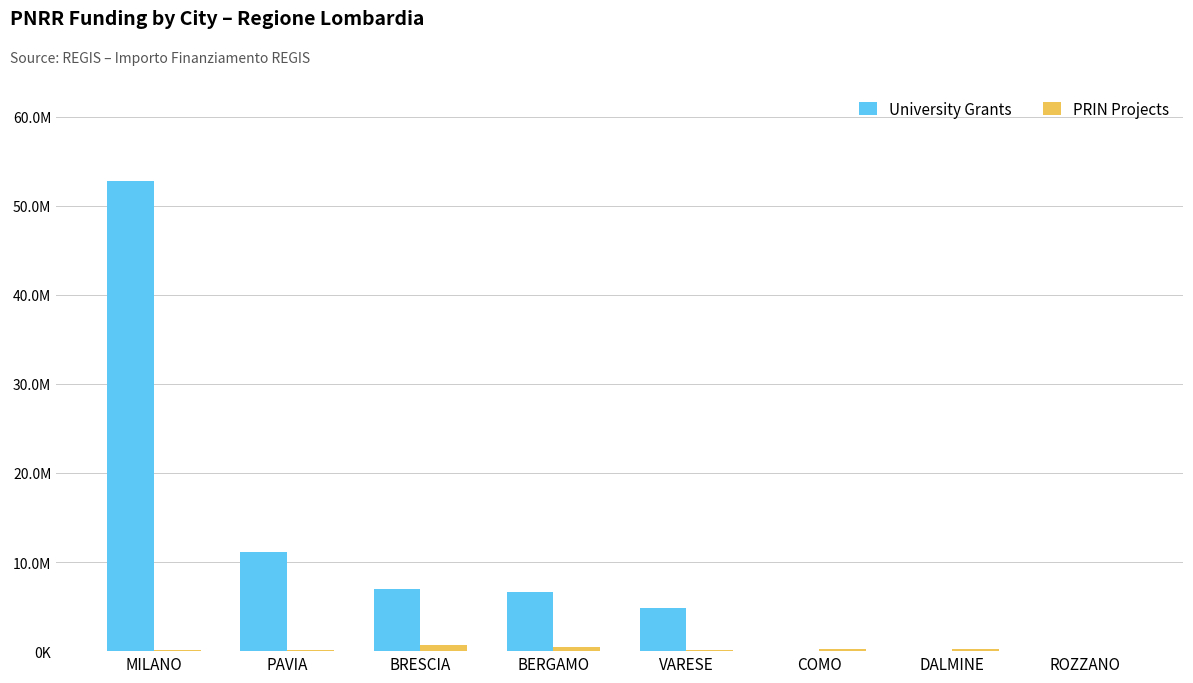

Are the bars horizontal?

No